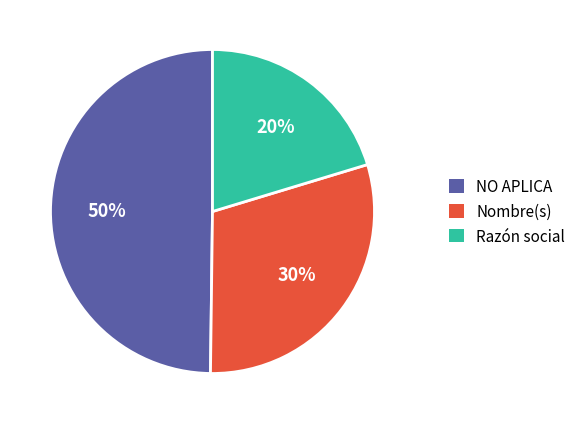

What is the smallest slice in the pie chart?

Razón social